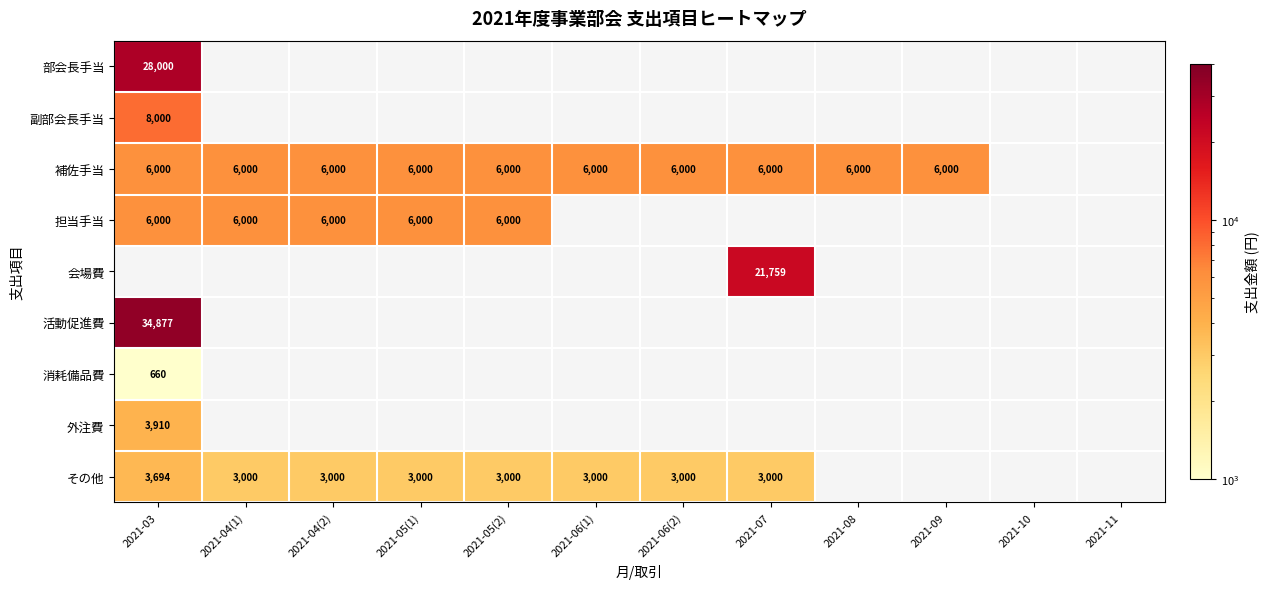

True or false: 担当手当 has a value of 6000 at 2021-04(1).

True